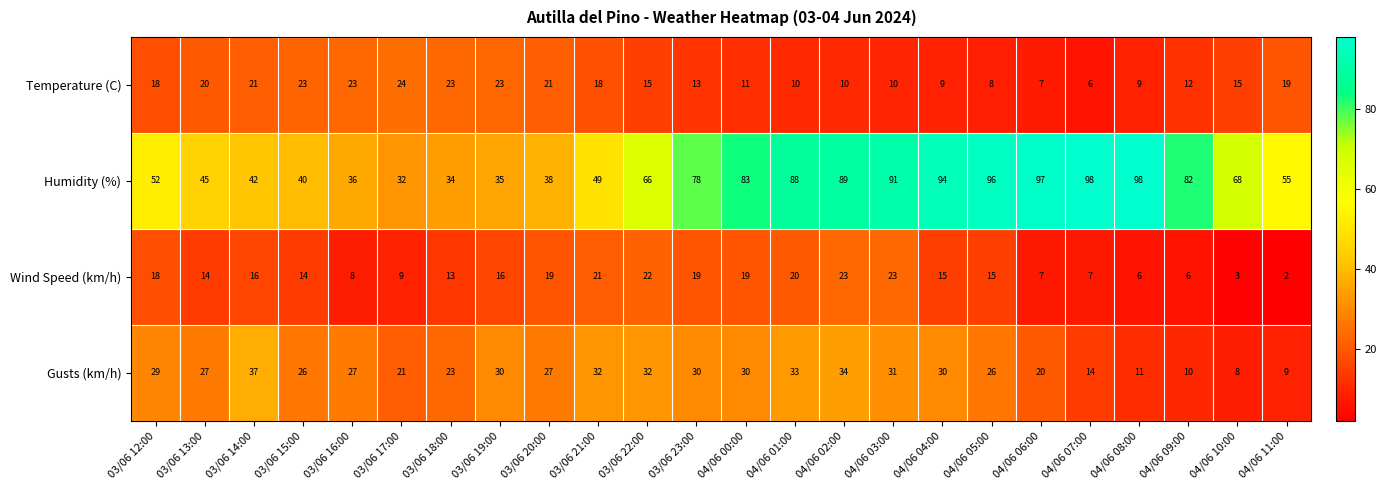

The value of Temperature (C) at 04/06 06:00 is 7. True or false?

True